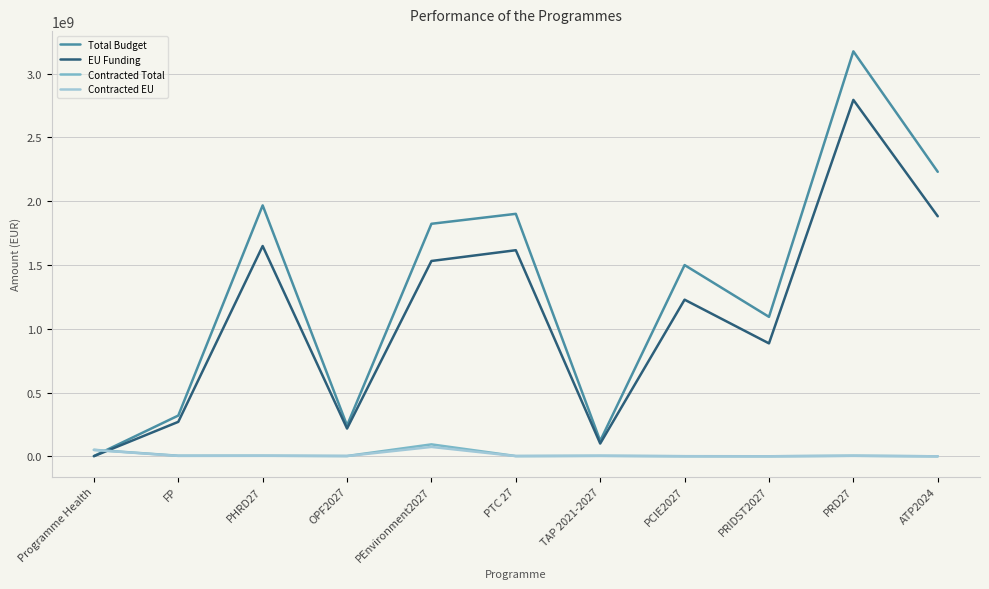

What is the minimum value for Contracted EU?

138416.0